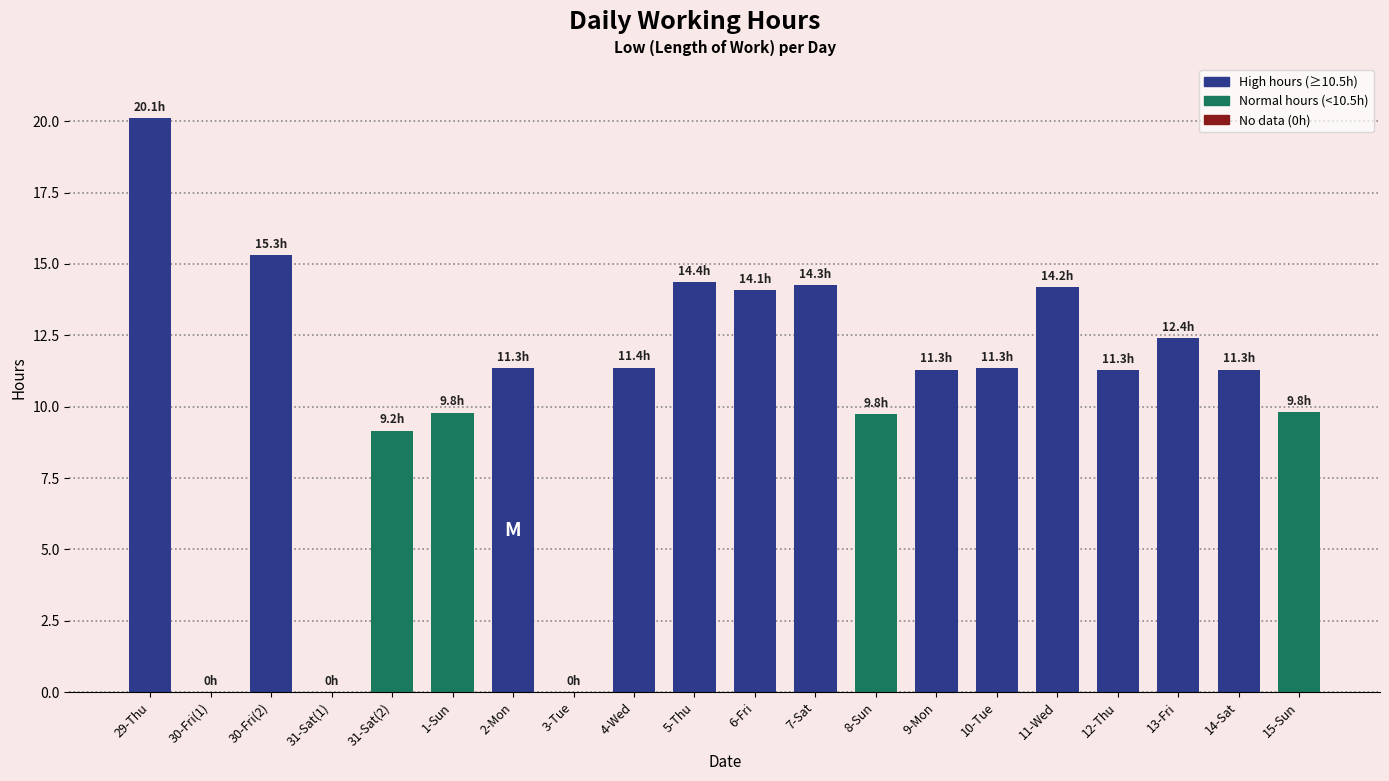

The chart shows a value of 18.8 at 12-Thu. True or false?

False